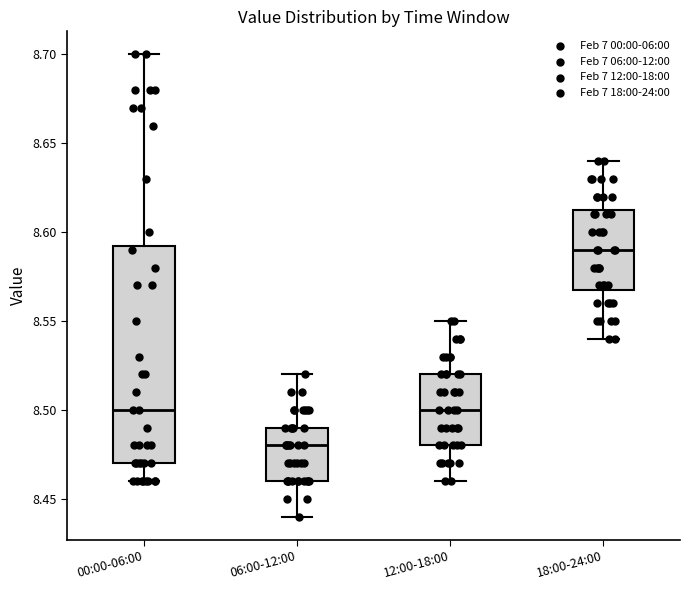

Where is the lower edge of the box for 12:00-18:00 on the y-axis? The values are not printed on the chart, so give them approximately, as read against the axis.

8.480